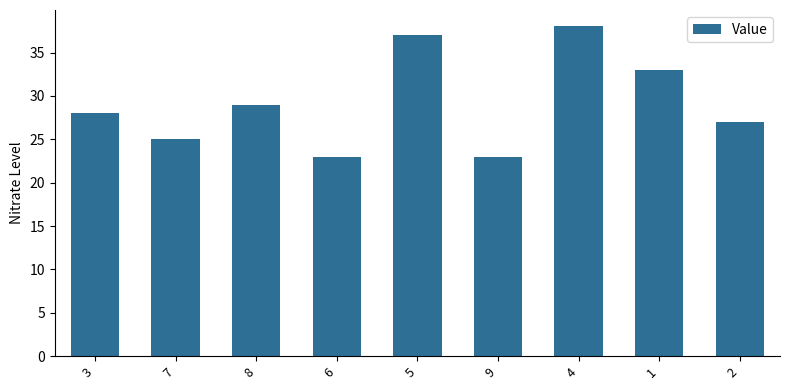

What is the greatest value displayed?

38